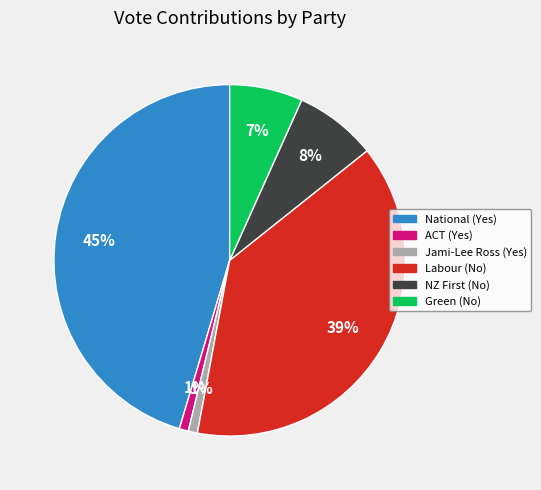

To the nearest percent, what is the difference between the Green (No) and Labour (No) slice percentages?

32%